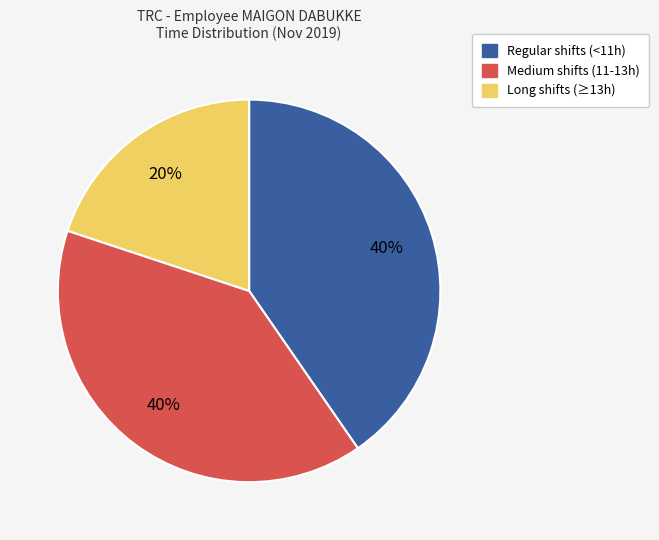

The Medium shifts (11-13h) slice represents 33% of the pie. True or false?

False